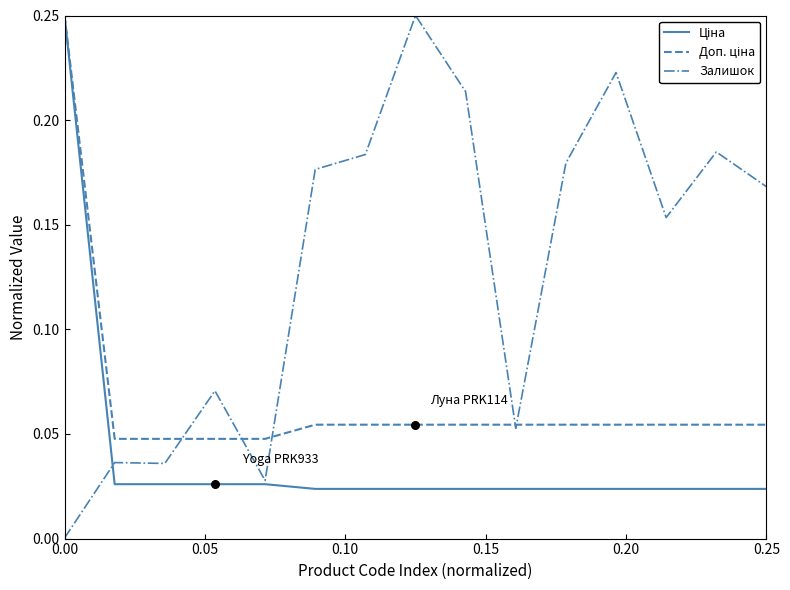

Which series has the largest total across all categories?

Залишок